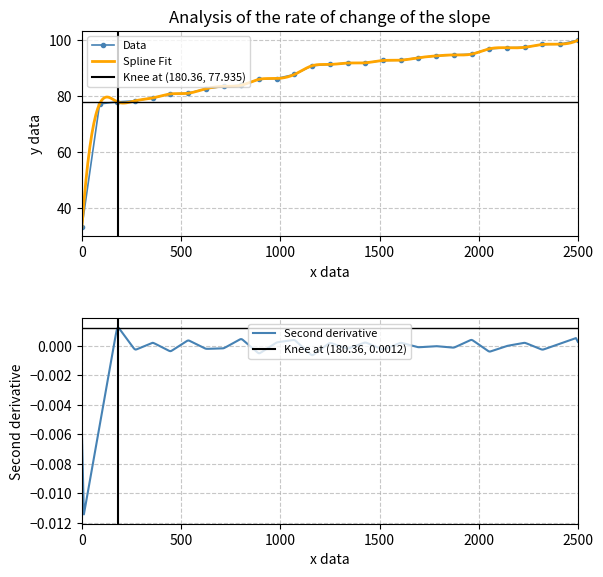

What is the minimum value for Data?

33.3